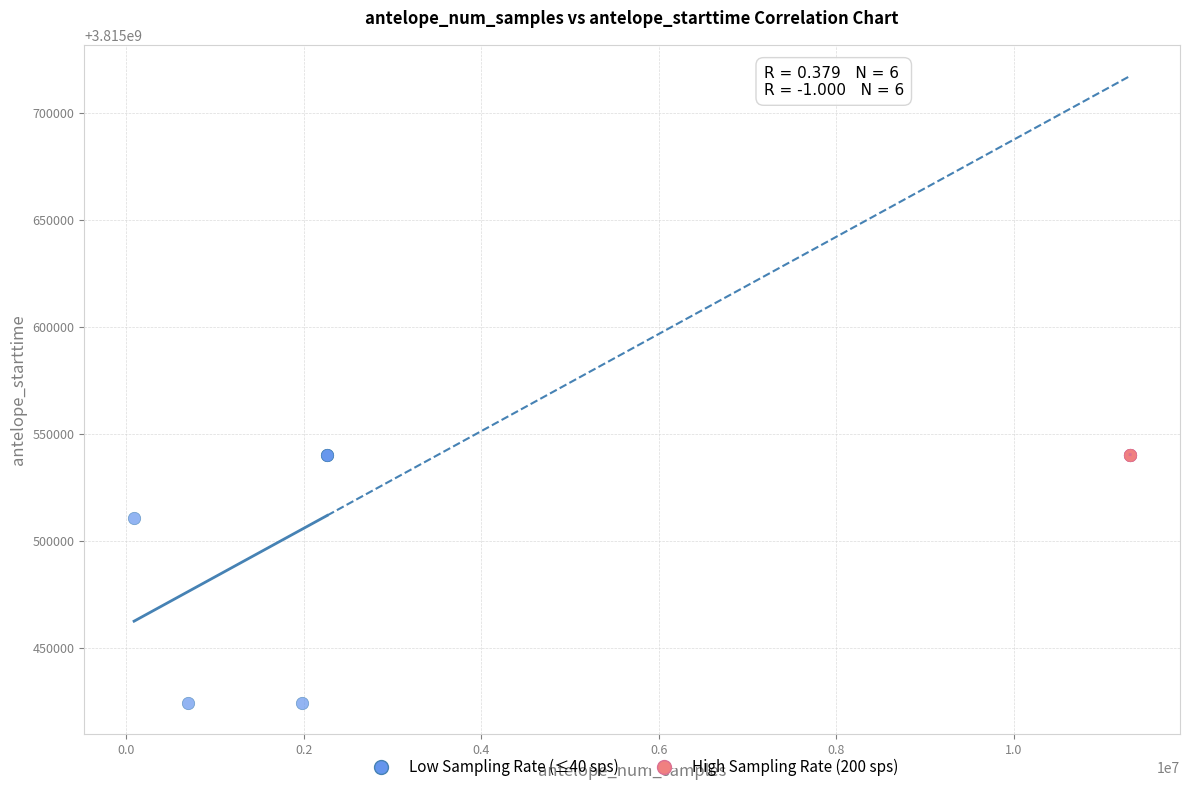

Which series has the largest Y range (max minus min)?

Low Sampling Rate (≤40 sps)